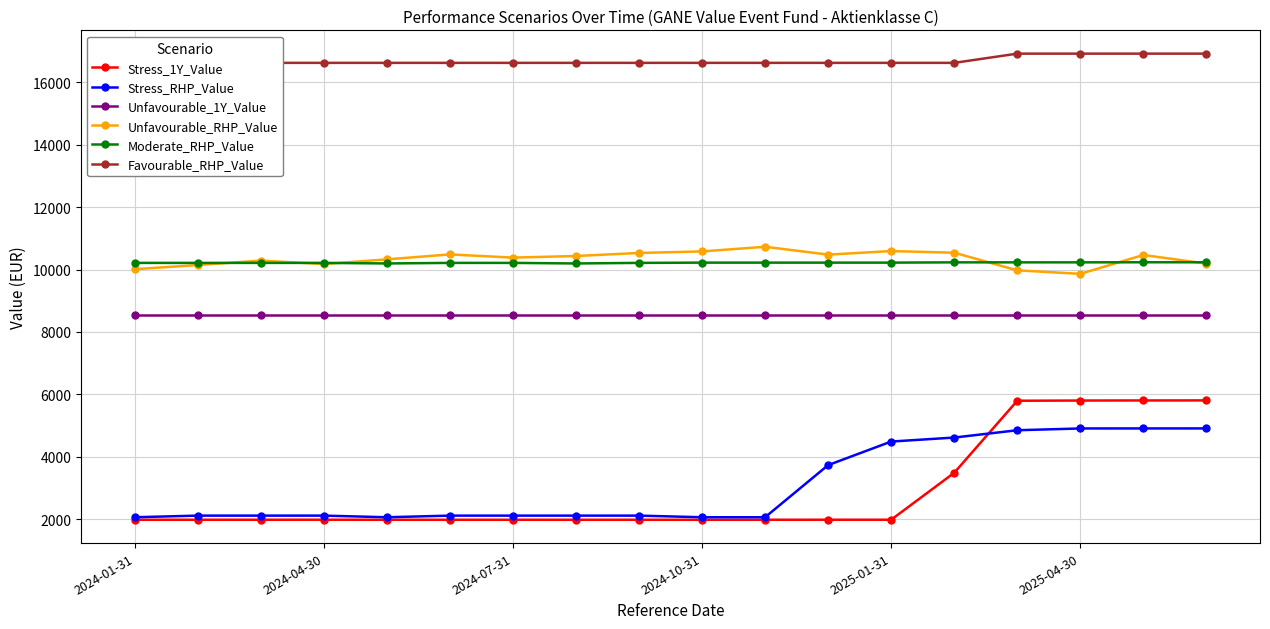

How many interior local valleys does the Stress_1Y_Value series have?

5